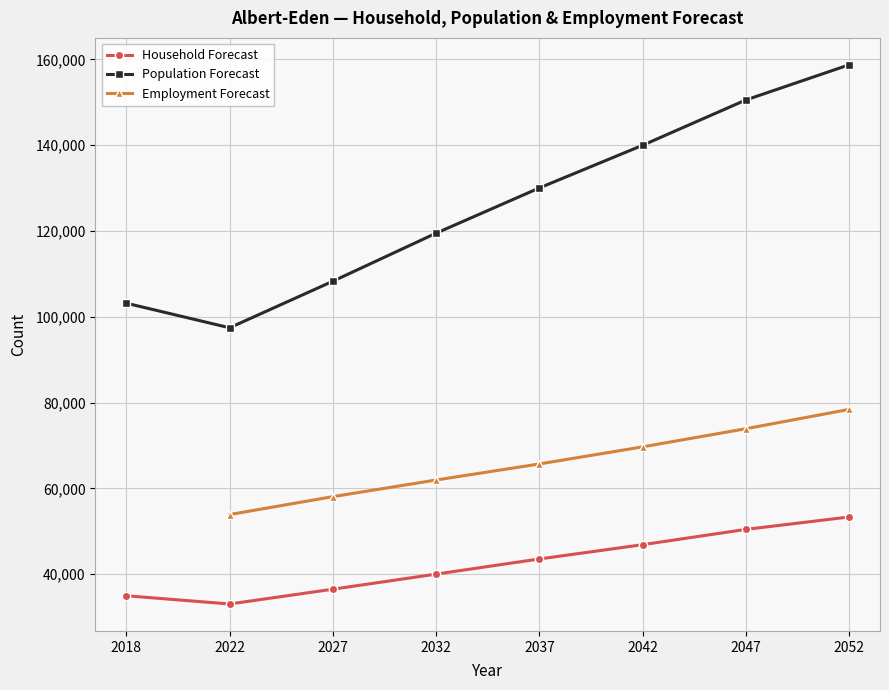

At which label does Population Forecast first exceed 130044?

2042